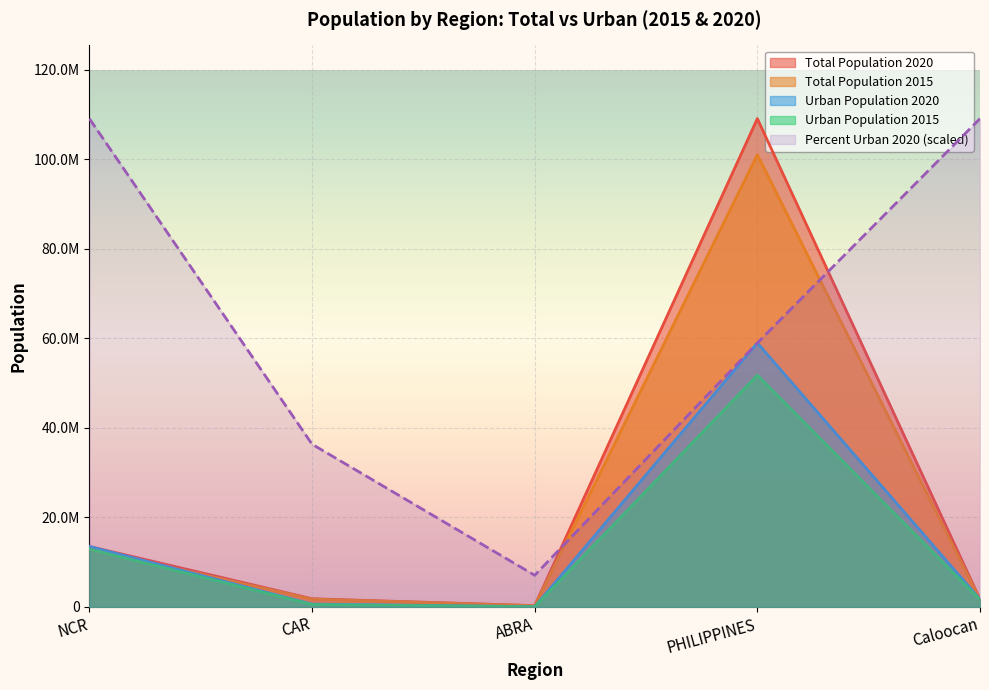

The Urban Population 2020 series shows 1661584.0 at Caloocan. True or false?

True